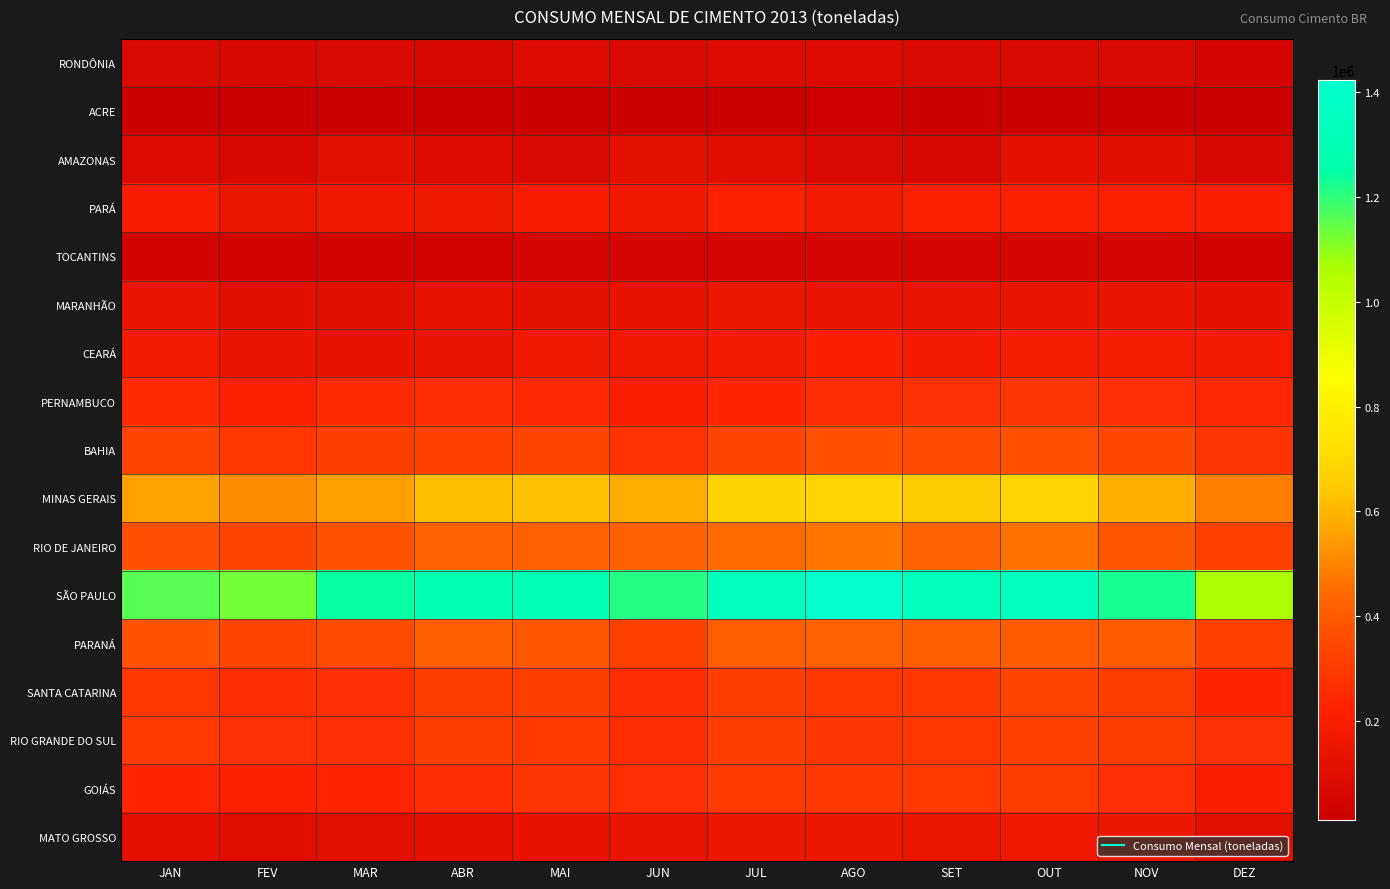

What is the total value across all series at FEV?

4243002